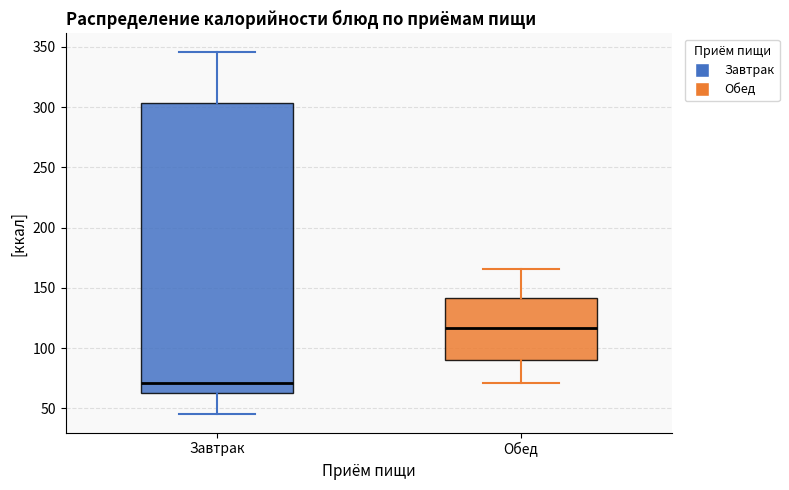

Which box is the tallest, from its lower edge to its upper edge?

Завтрак